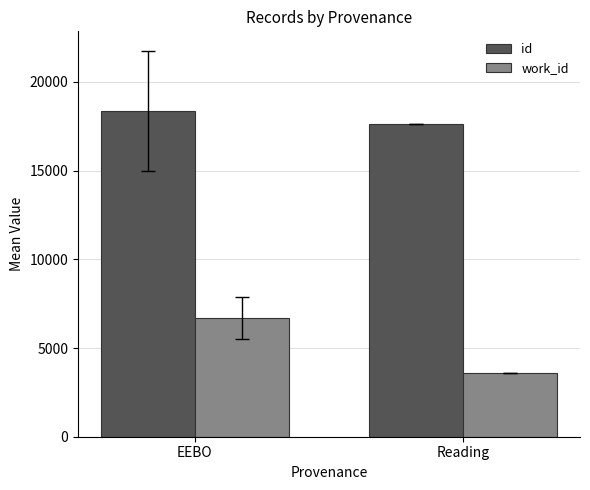

The value of id at EEBO is 10000.7. True or false?

False